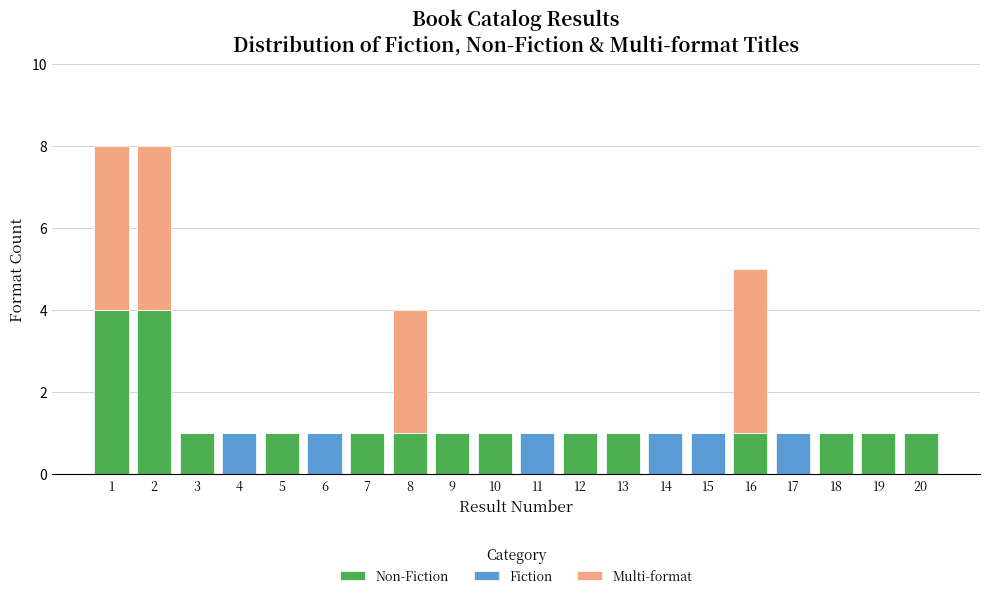

What is the difference between the Multi-format values at 1 and 18?

4